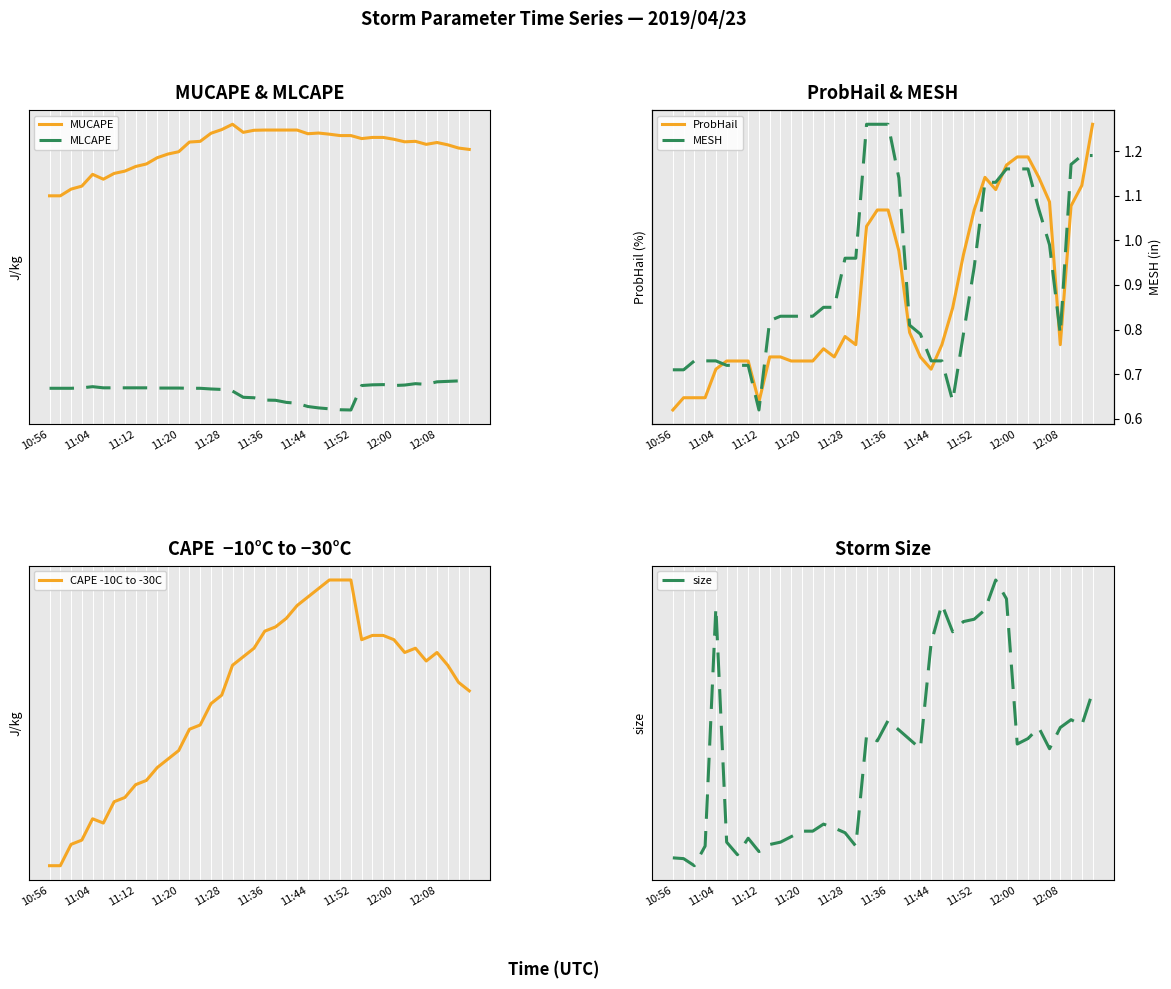

What are all the series names shown in the legend?

MUCAPE, MLCAPE, ProbHail, MESH, CAPE -10C to -30C, size